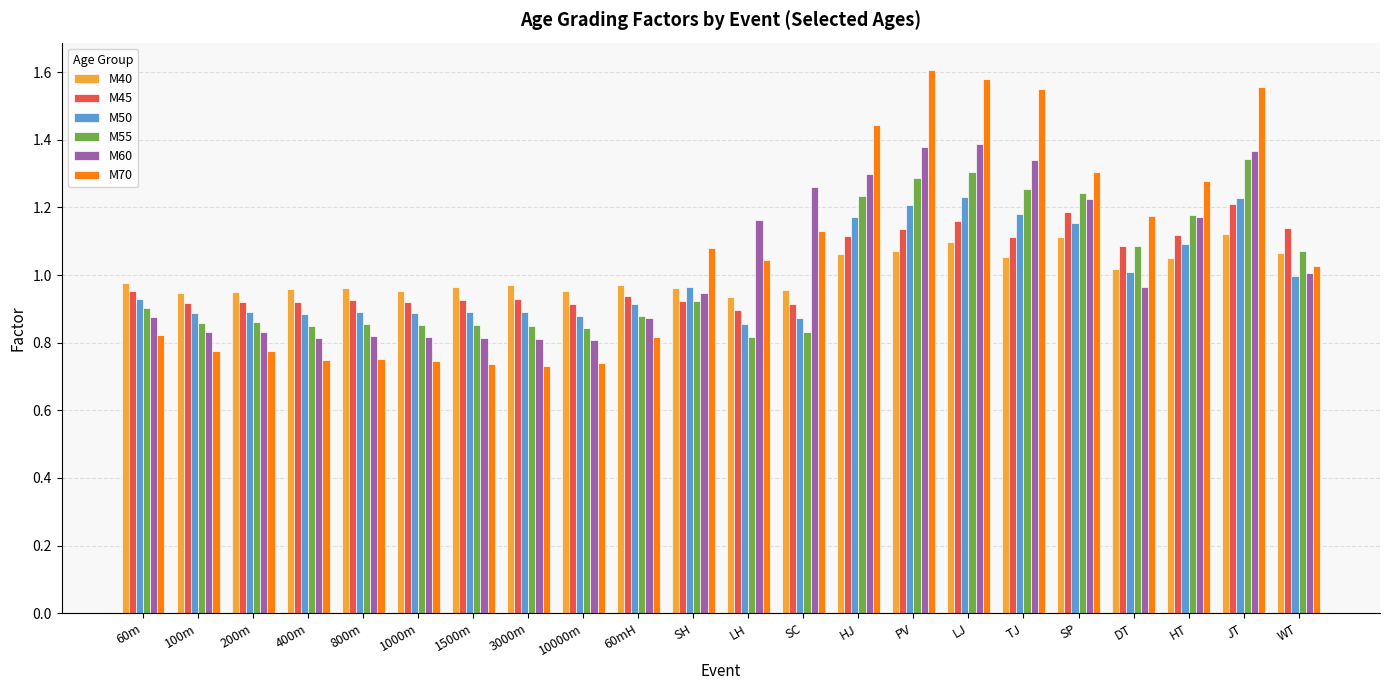

At which label does M50 reach its minimum?

LH